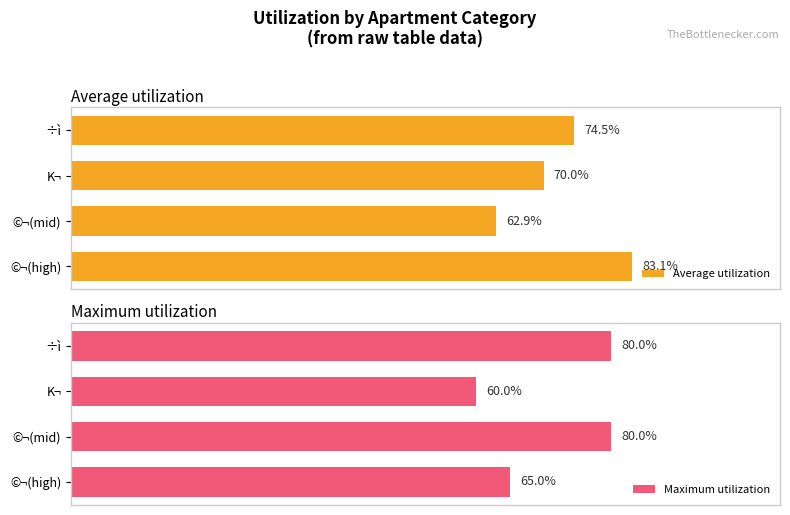

Which category has the highest value in the Average utilization series?

©¬(high)